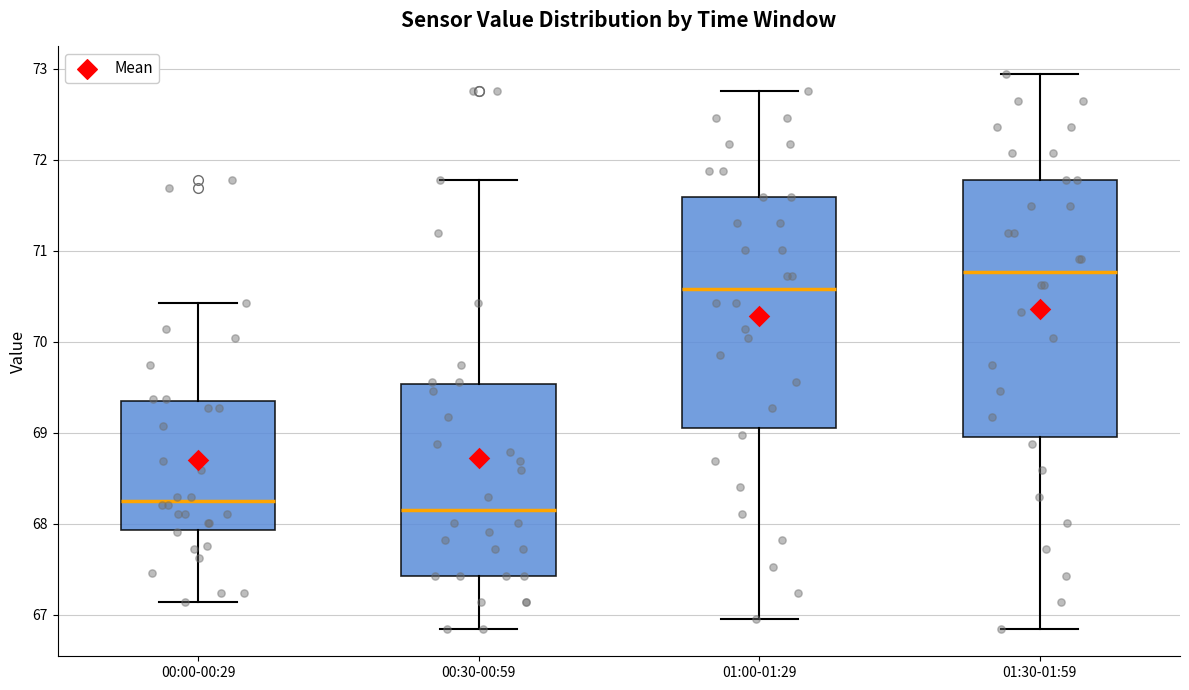

Which box is the tallest, from its lower edge to its upper edge?

01:30-01:59